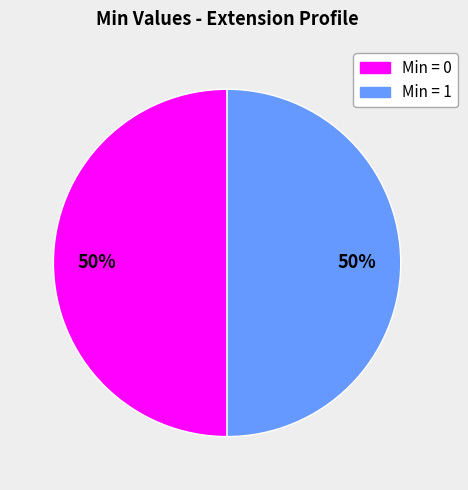

Count the number of slices in the pie.

2